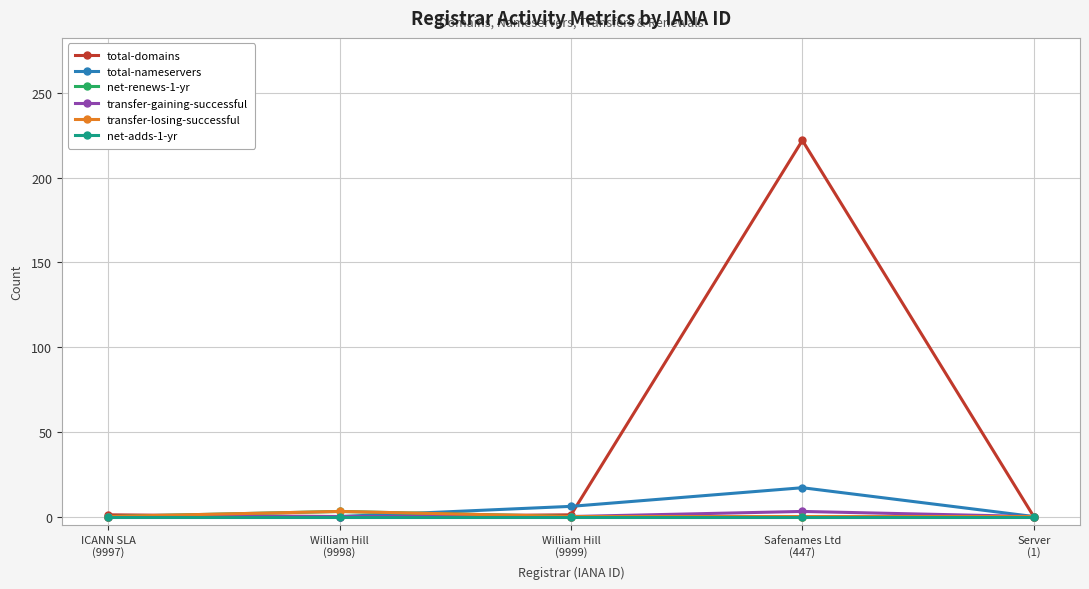

Does the chart have visible grid lines?

Yes